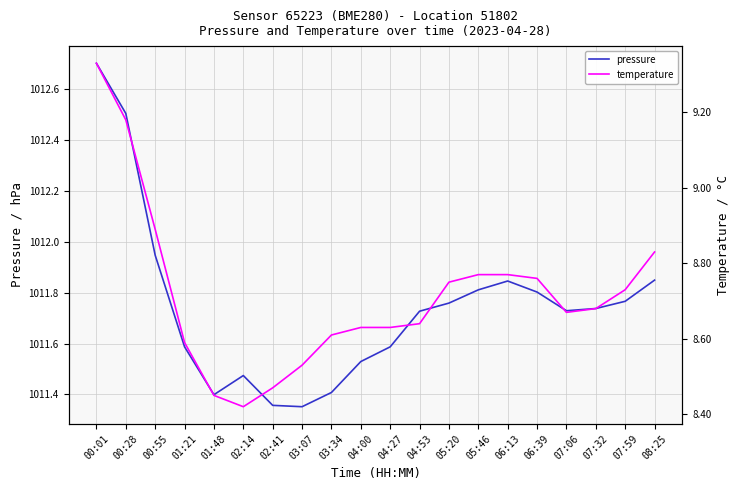

True or false: pressure and temperature cross at least once.

False